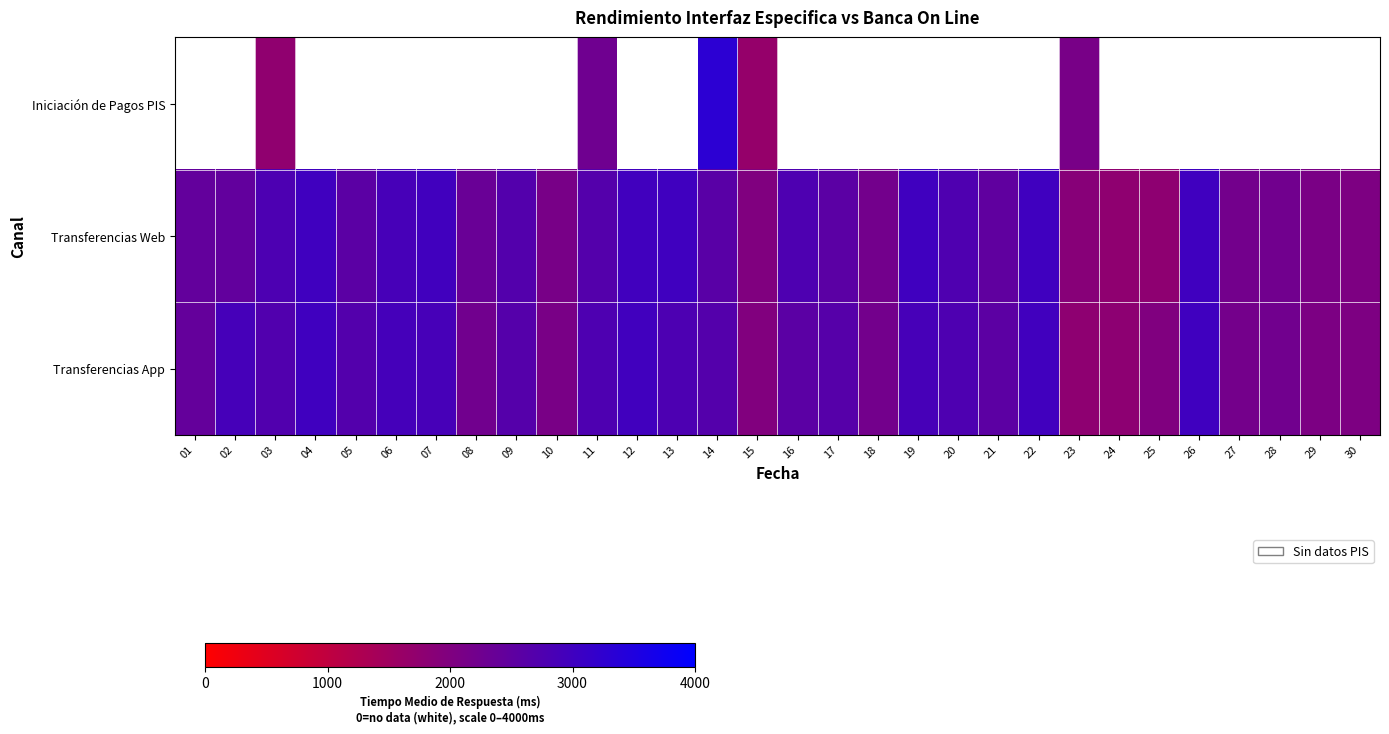

At which category is the sum across all series the highest?

14